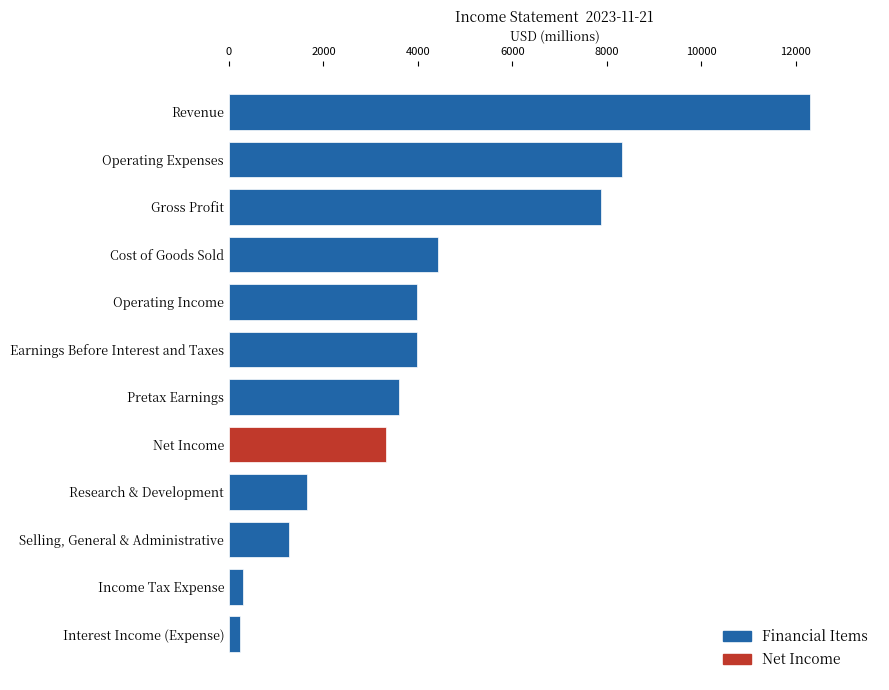

What is the ratio of the value at Gross Profit to the value at Research & Development?

4.7